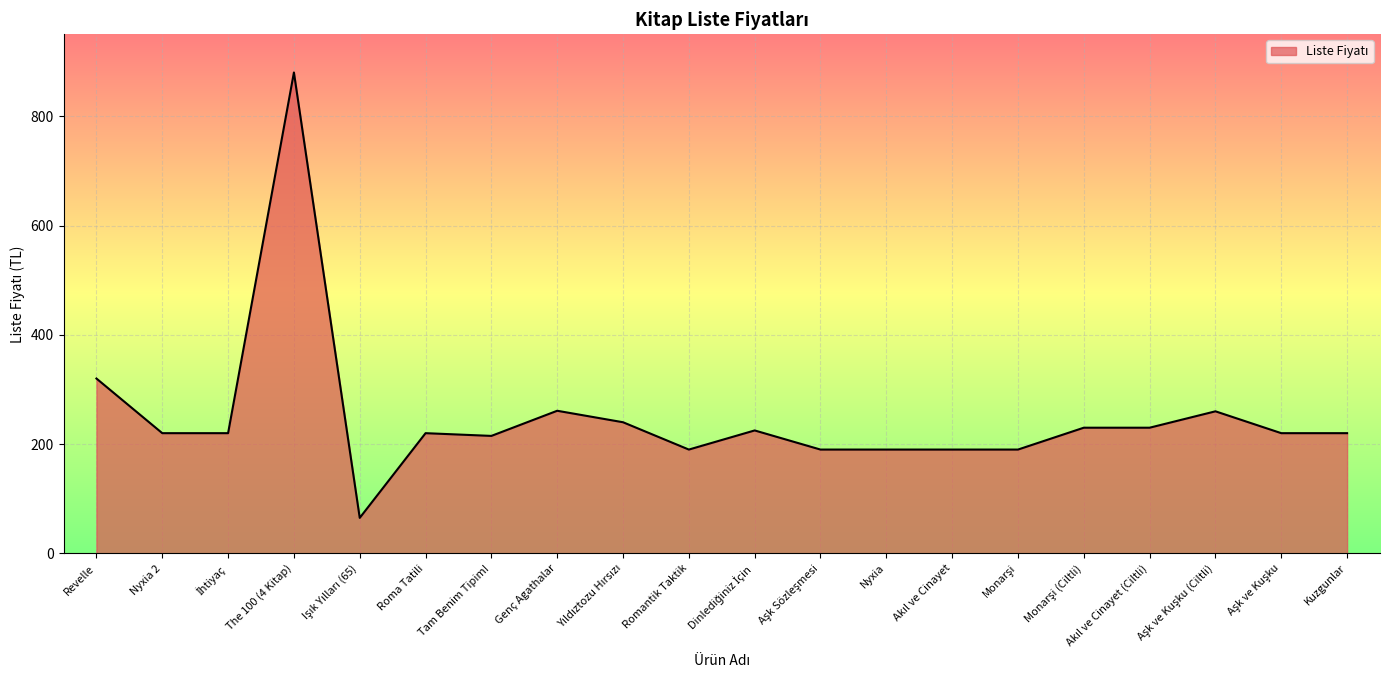

Which category has the highest value across all series?

The 100 (4 Kitap)